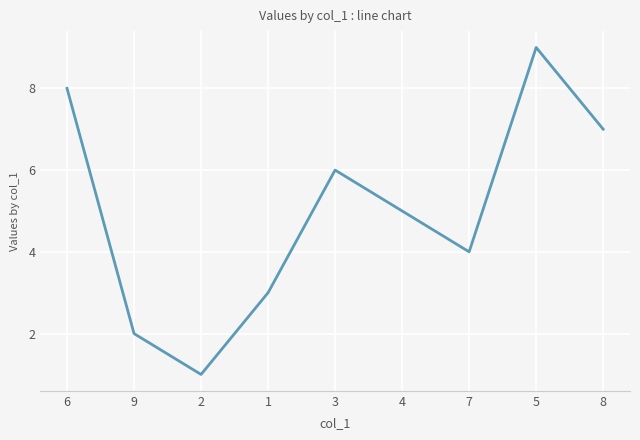

Between 6 and 1, which is larger?

6